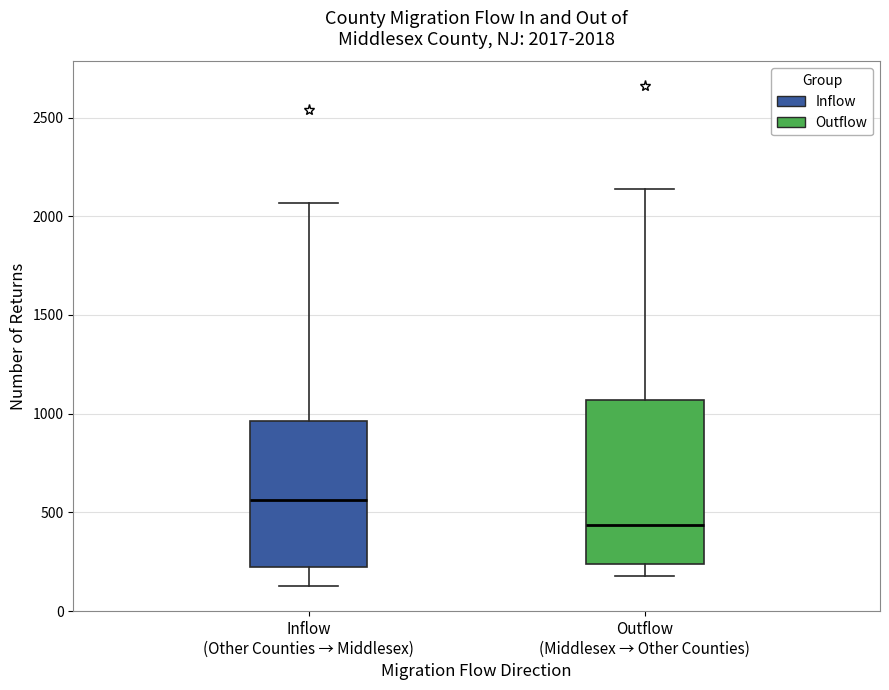

Which box has the lowest median line?

Outflow (Middlesex → Other Counties)